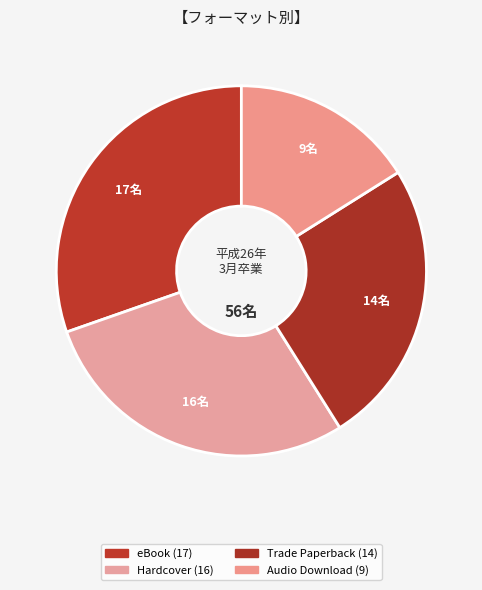

How many segments does this pie chart have?

4